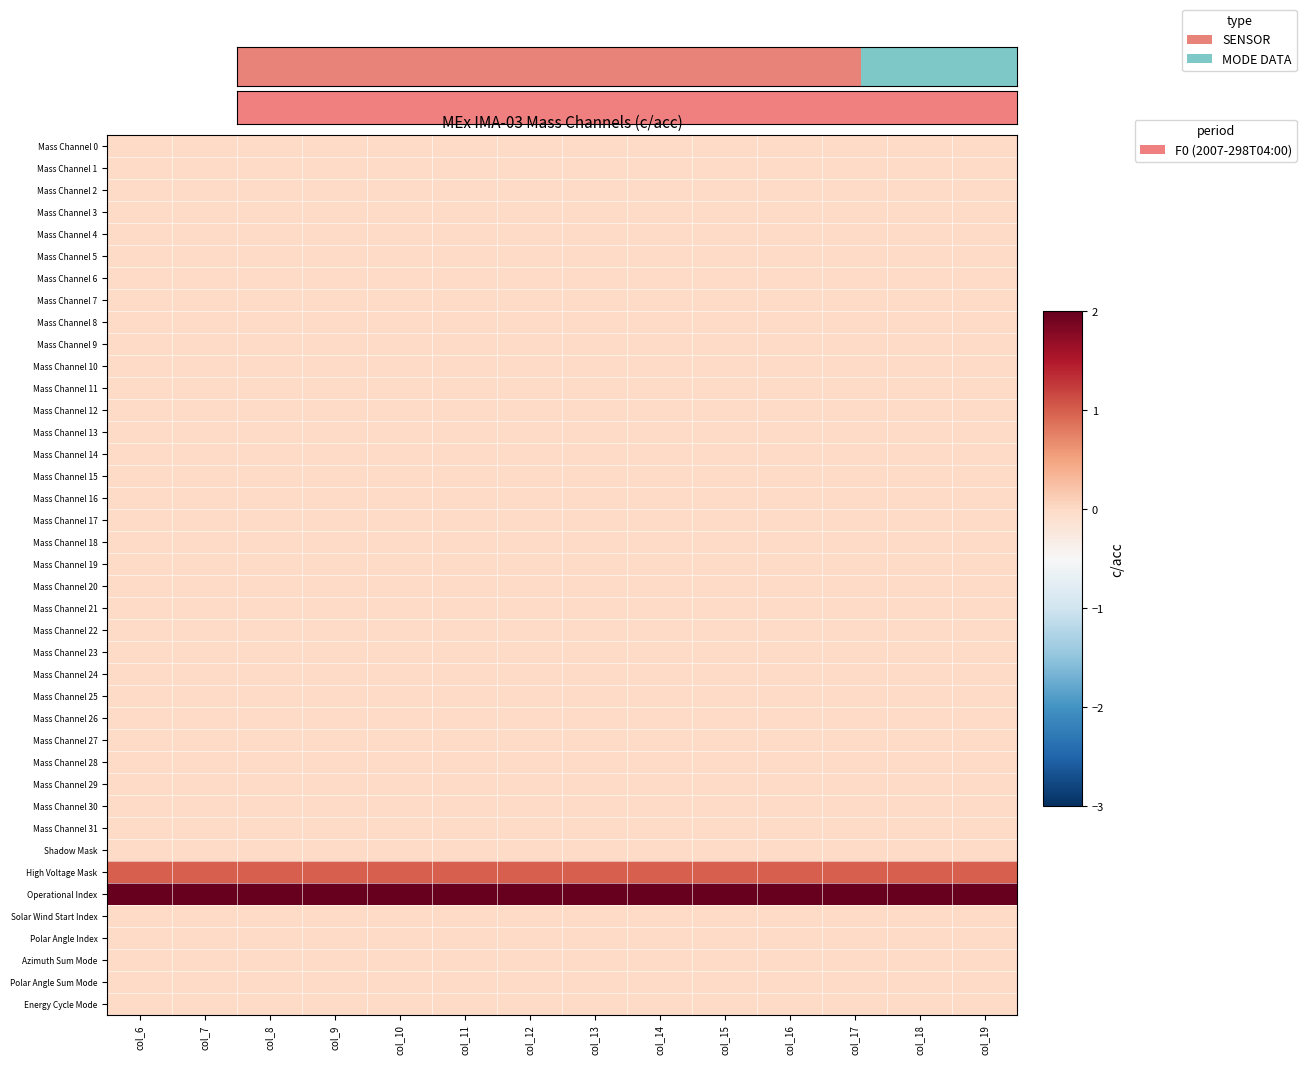

Which series has the largest range (max minus min)?

Mass Channel 0